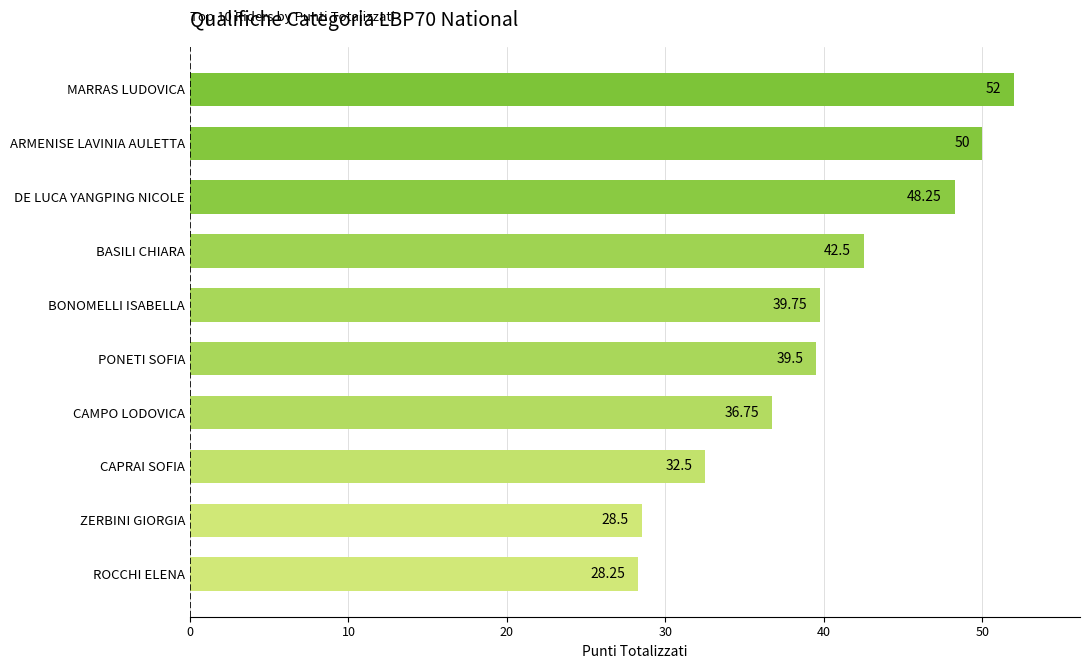

What is the difference between the maximum and second lowest values?

23.5